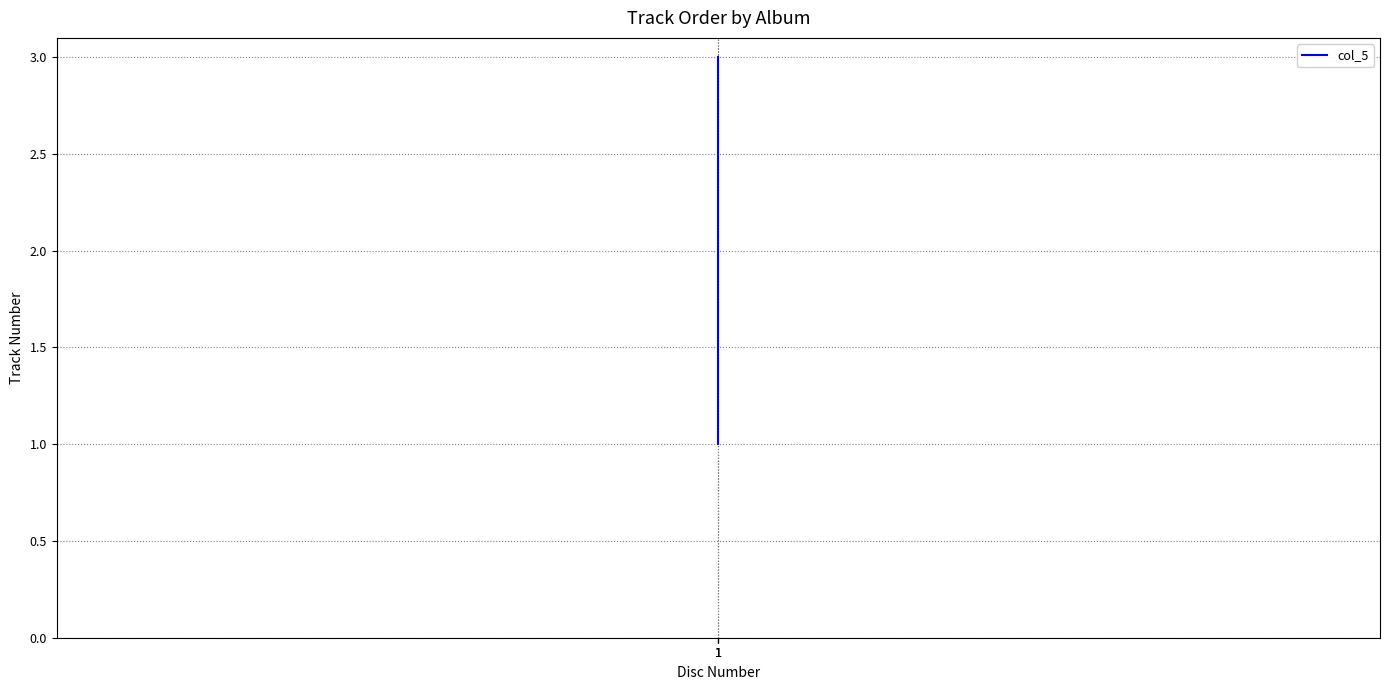

What value does the data have at 1?

3